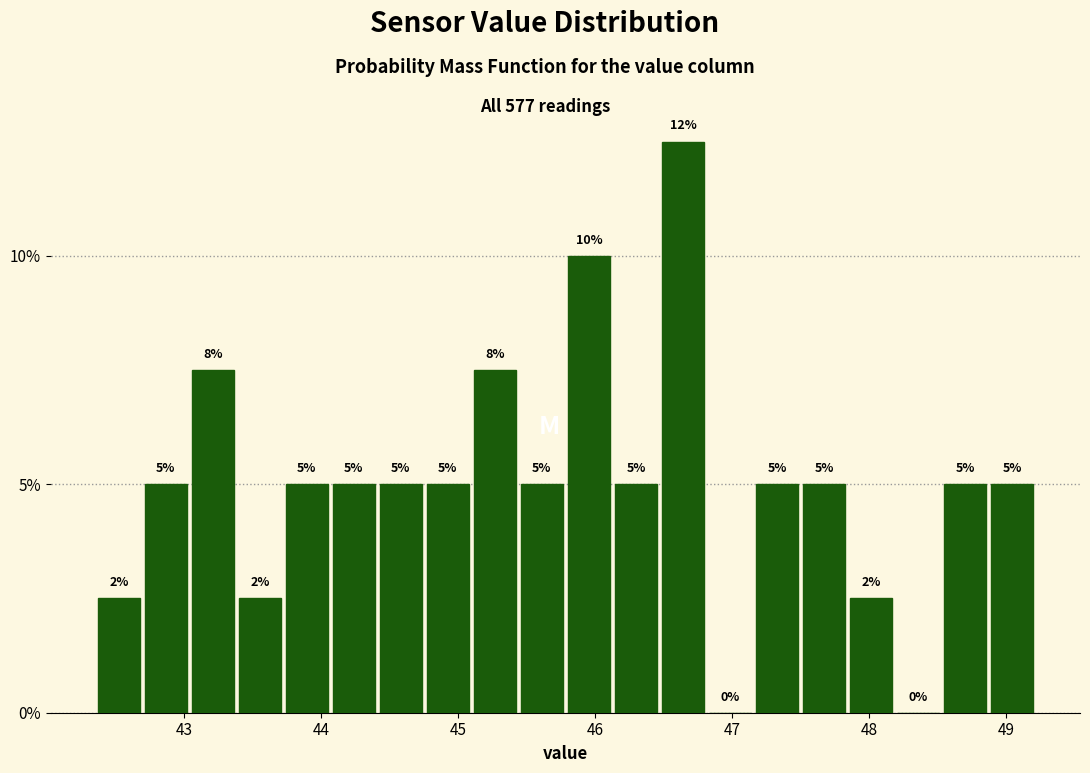

Read against the x-axis, roughly where is the centre of the tallest bar?

46.6